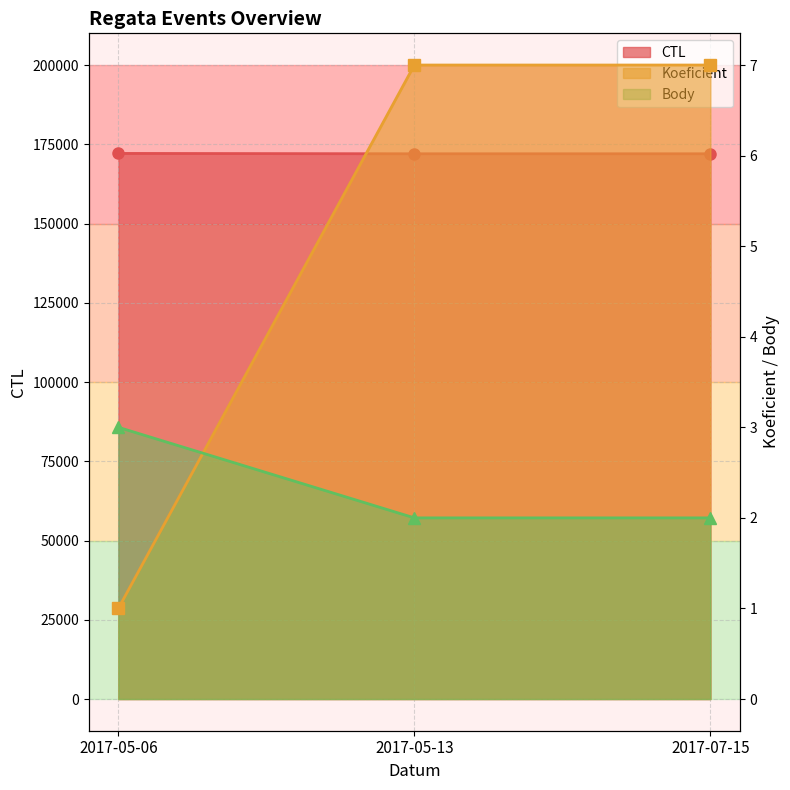

What are all the series names shown in the legend?

CTL, Koeficient, Body